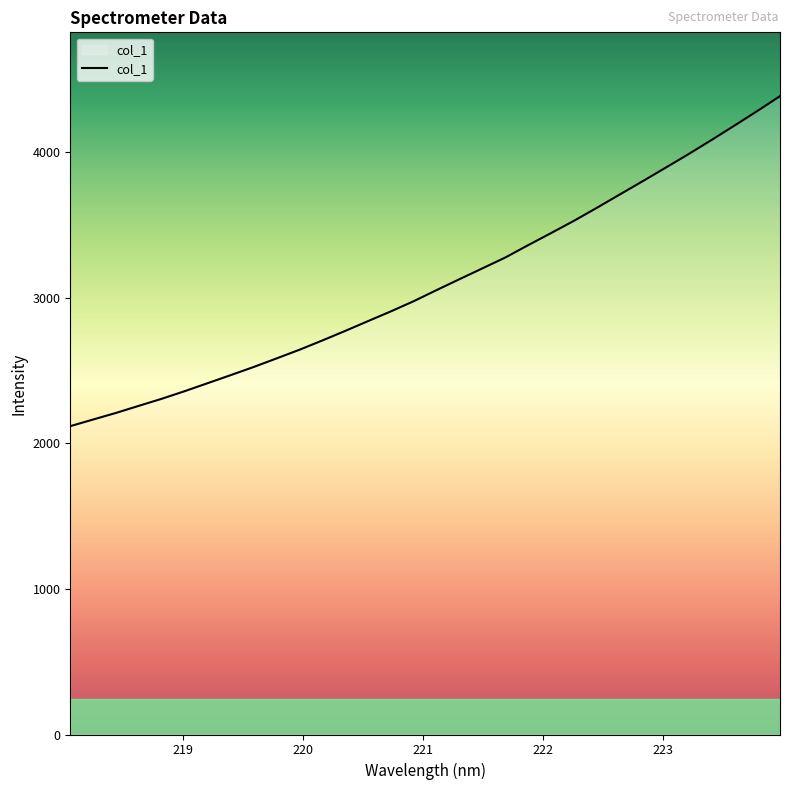

Is this an area chart (filled region under the line)?

No